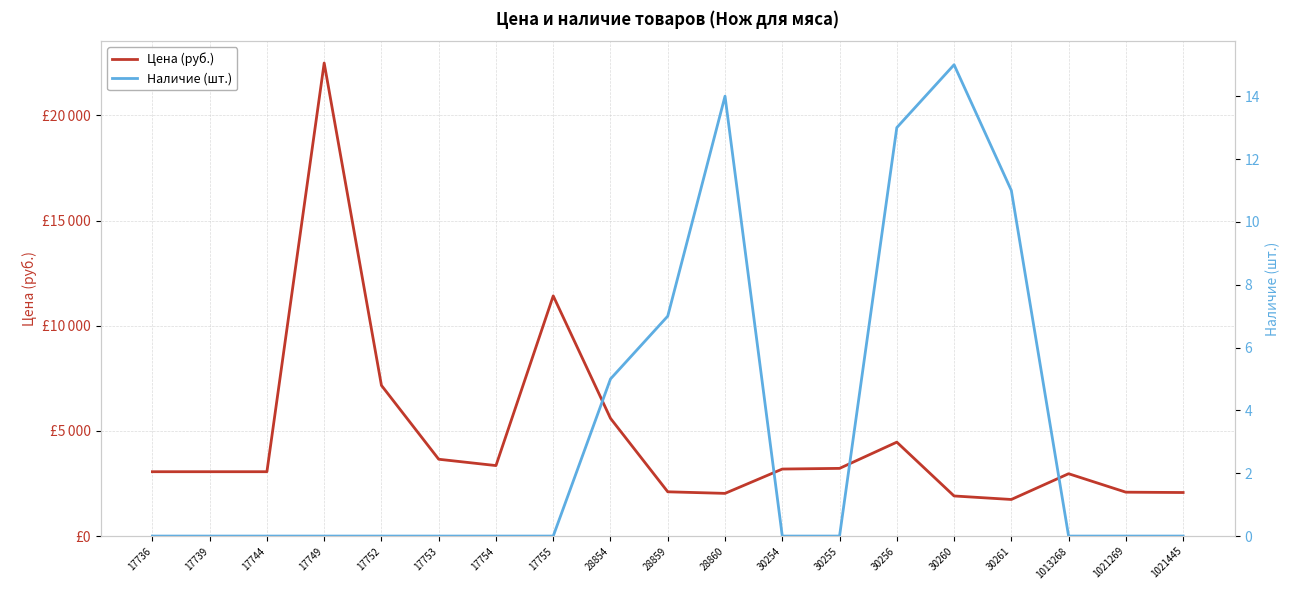

List the series in order of their overall mean, highest first.

Цена (руб.), Наличие (шт.)